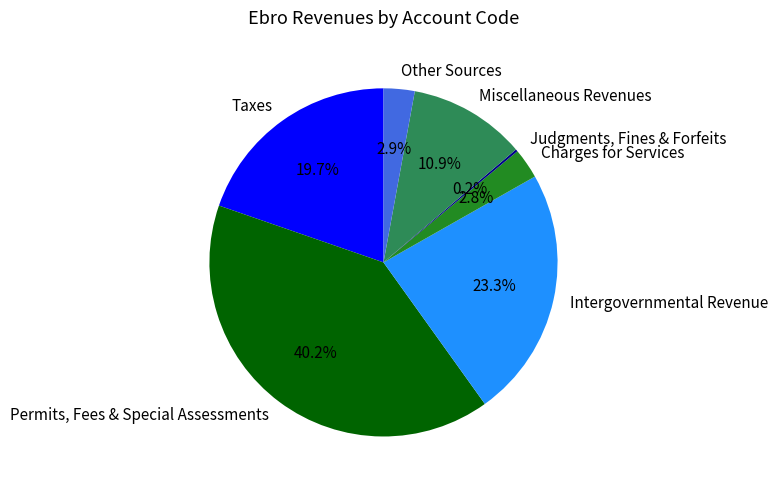

What percentage is NOT represented by Intergovernmental Revenue?

76.7%